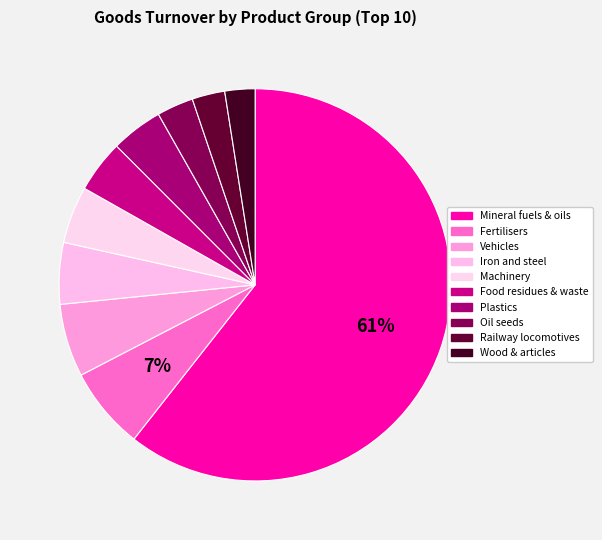

Which category has the smallest portion of the pie?

Wood & articles